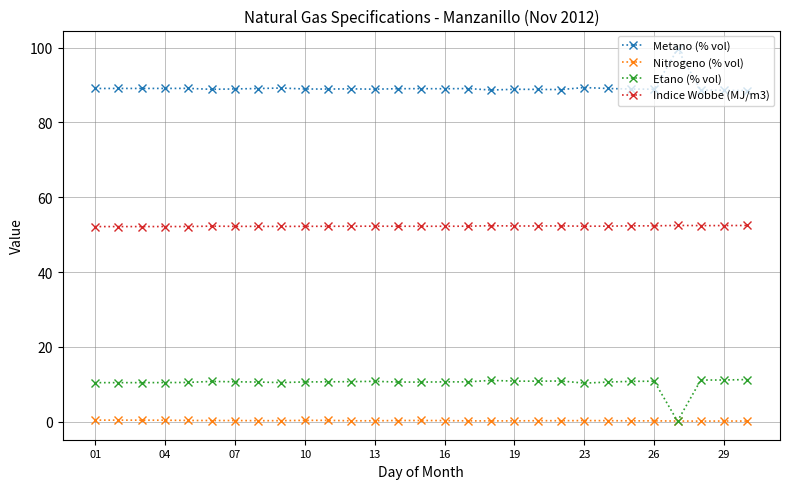

Count the number of data series in this chart.

4